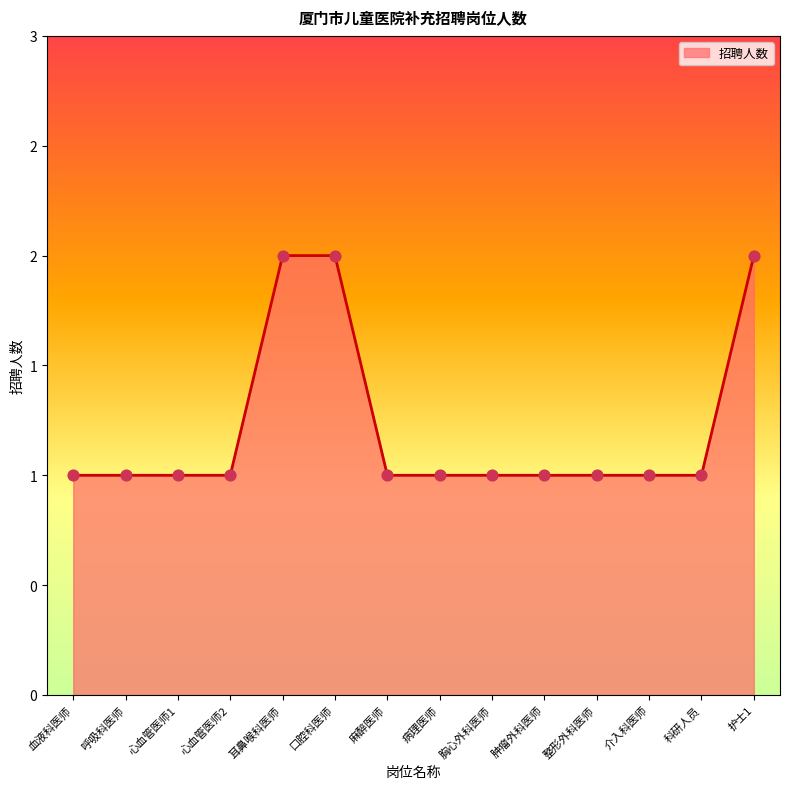

Is this an area chart (filled region under the line)?

Yes